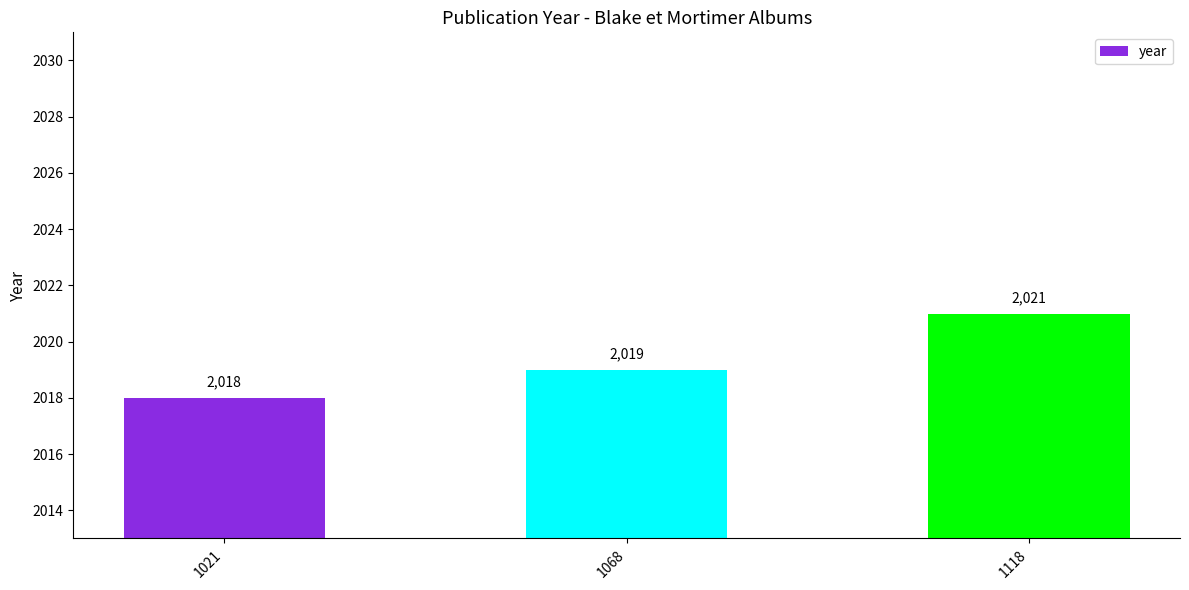

Count the number of data series in this chart.

1